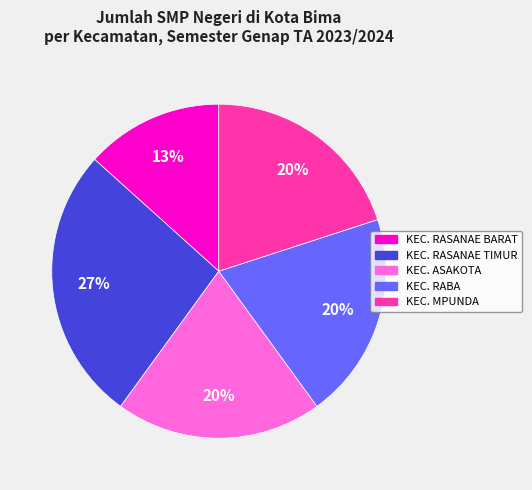

The KEC. RASANAE TIMUR slice represents 13% of the pie. True or false?

False